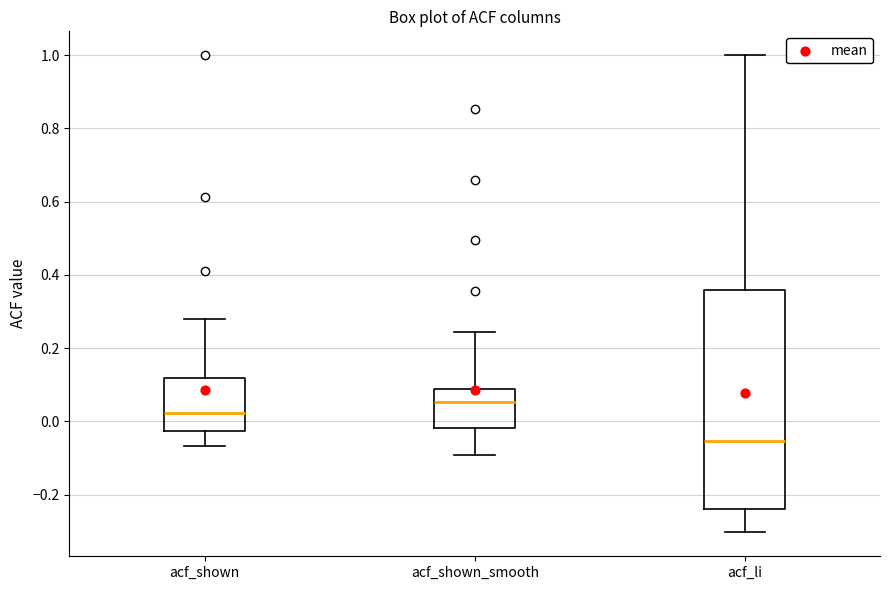

Which box is the tallest, from its lower edge to its upper edge?

acf_li